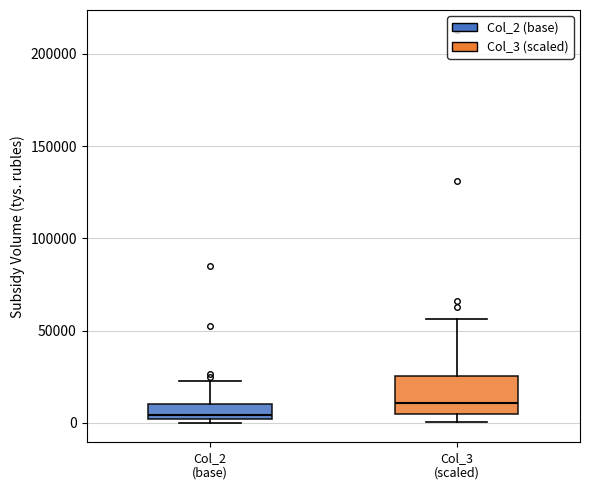

Reading left to right, read every box against the y-axis: the position of its median line, the range the box covers, and the ends of its whiskers. The values are not printed on the chart, so give them approximately, as read against the axis.

Col_2 (base): median 5000, box 0 to 10000, whiskers 0 (just below the box's lower edge) to 20000
Col_3 (scaled): median 10000, box 5000 to 25000, whiskers 0 to 55000